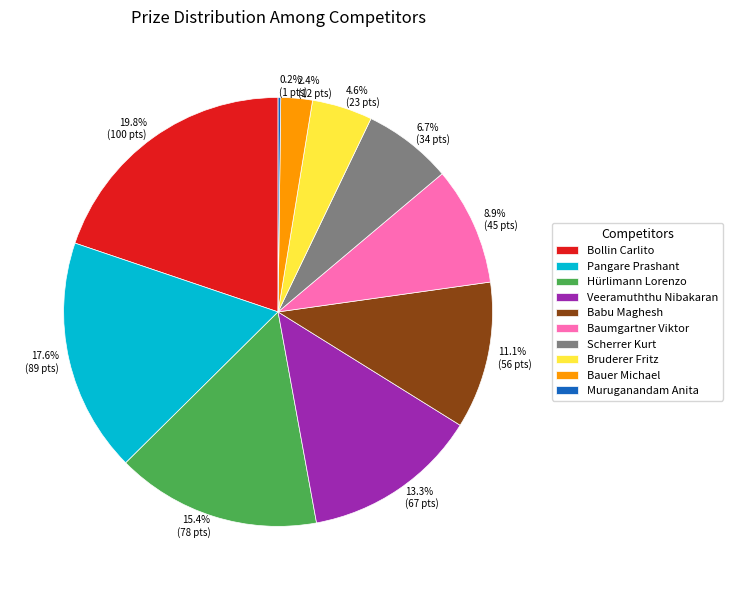

What portion of the pie excludes Hürlimann Lorenzo?

84.6%